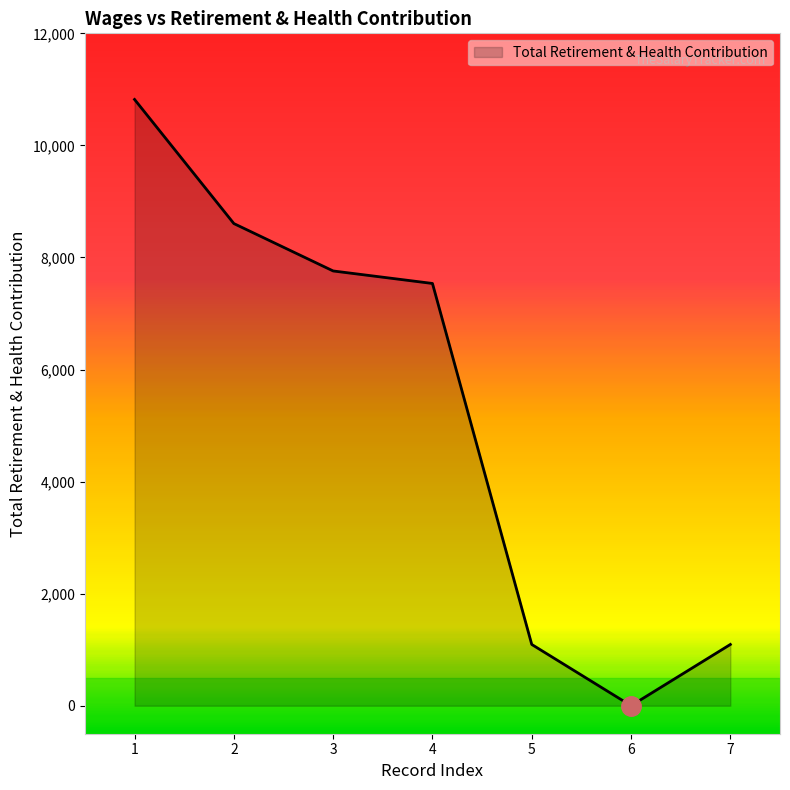

The value at 3 is 7759. True or false?

True